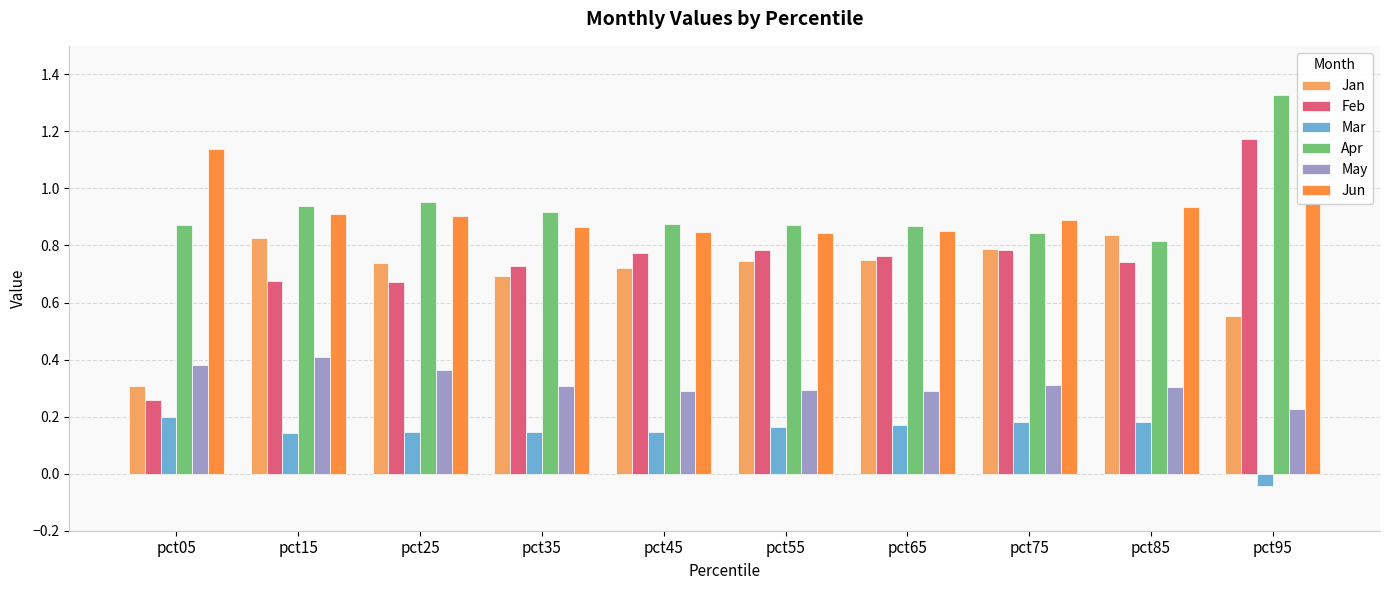

What are all the series names shown in the legend?

Jan, Feb, Mar, Apr, May, Jun